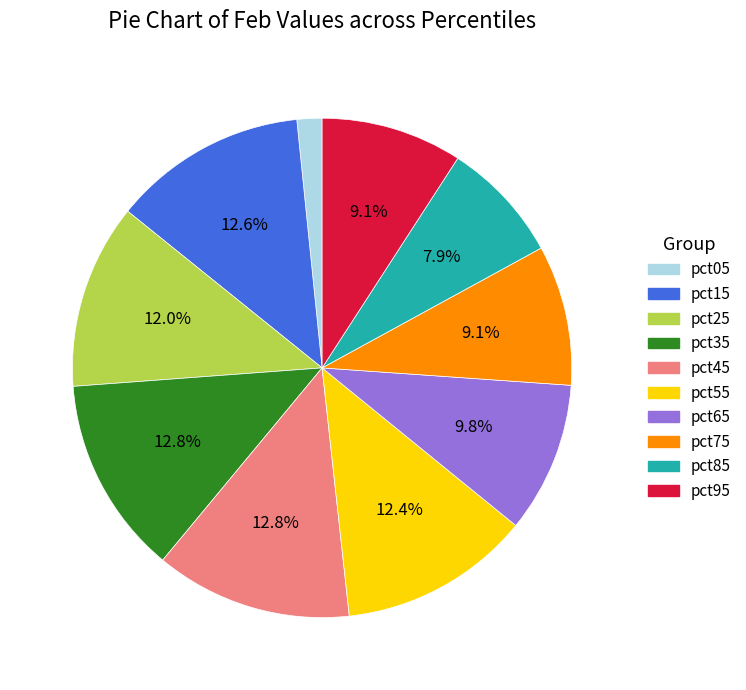

Does pct85 account for over 50% of the chart?

No